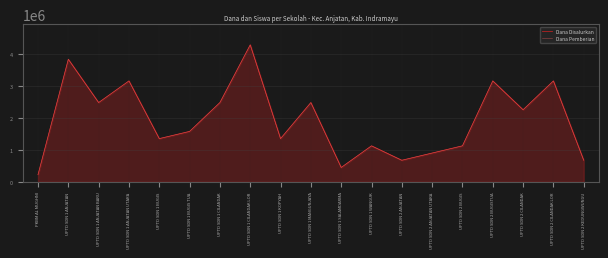

Reading left to right, transcribe all the data shown in this chart.

Dana Disalurkan: 225000	3825000	2475000	3150000	1350000	1575000	2475000	4275000	1350000	2475000	450000	1125000	675000	900000	1125000	3150000	2250000	3150000	675000
Dana Pemberian: 225000	3825000	2475000	3150000	1350000	1575000	2475000	4275000	1350000	2475000	450000	1125000	675000	900000	1125000	3150000	2250000	3150000	675000